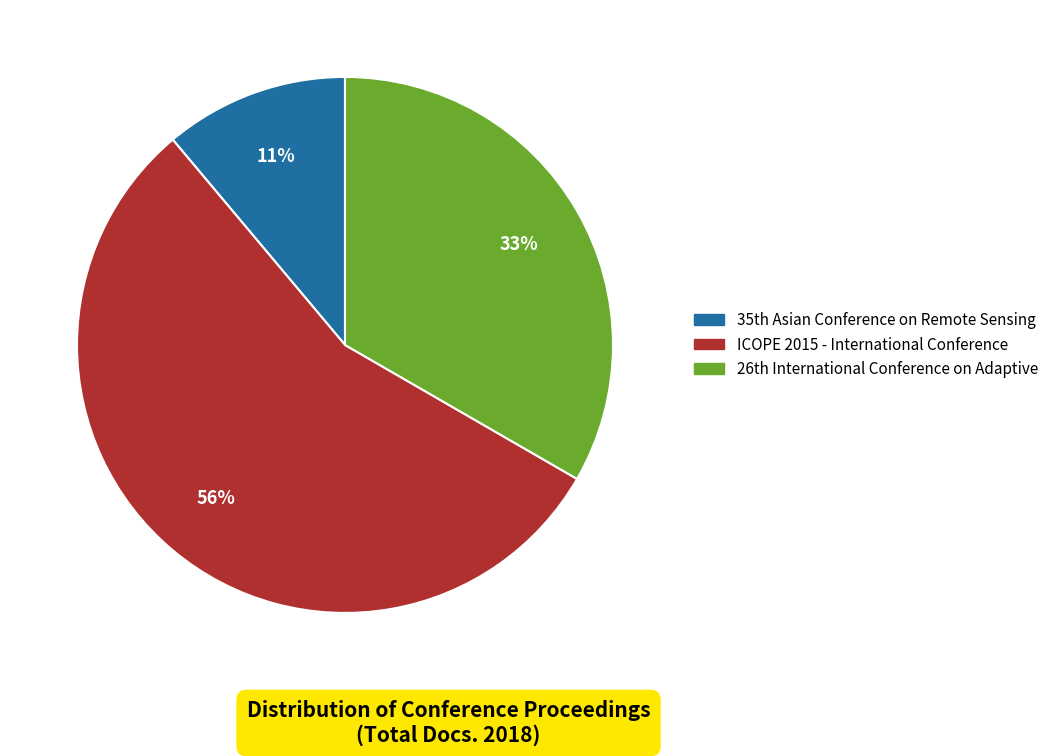

To the nearest percent, what percentage of the pie is ICOPE 2015 - International Conference?

56%